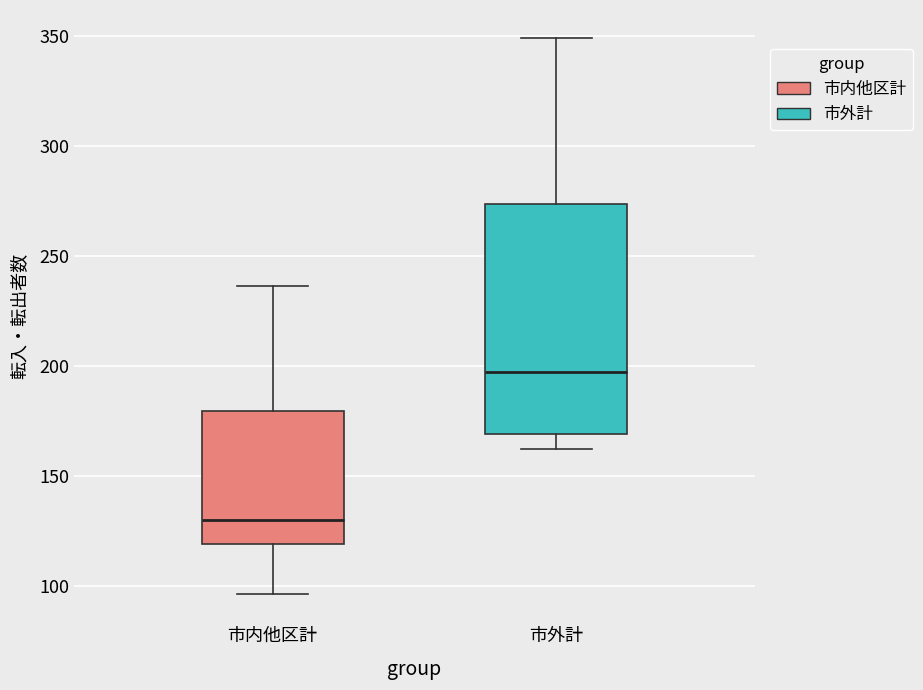

Which box's median line is the lowest?

市内他区計